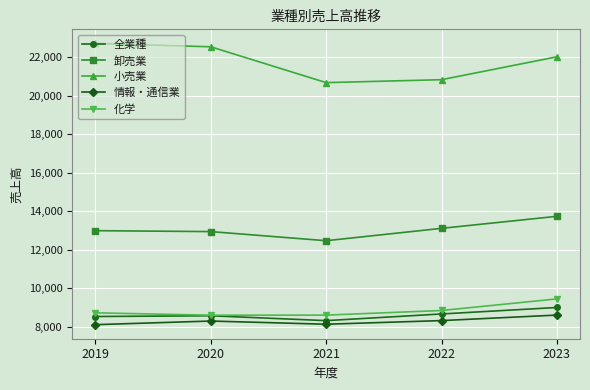

How many interior local valleys does the 化学 series have?

1